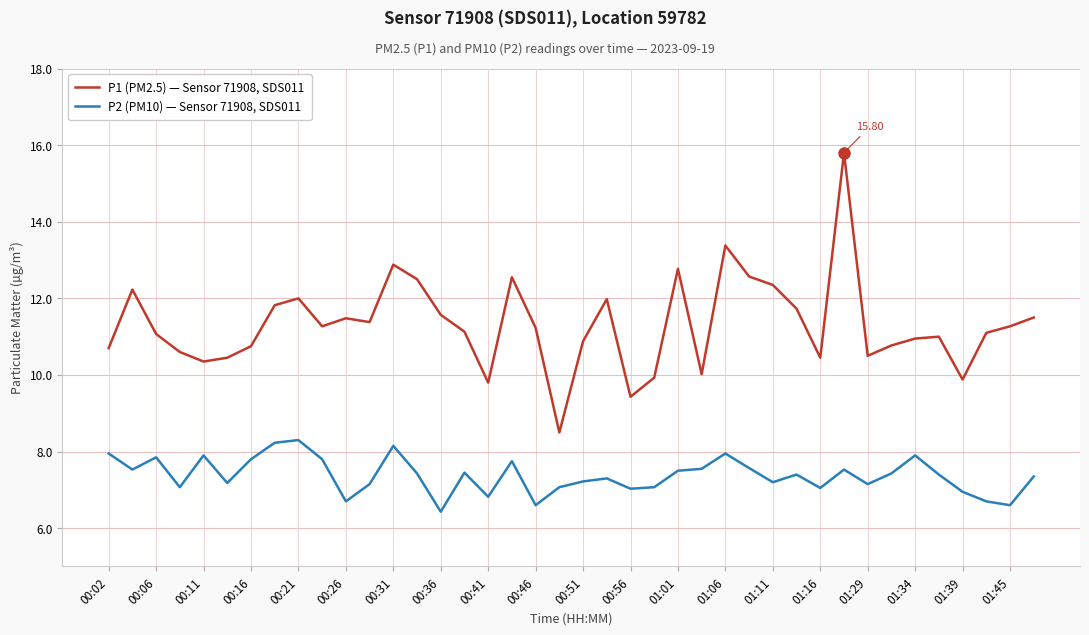

List the series in order of their overall mean, highest first.

P1 (PM2.5) — Sensor 71908, SDS011, P2 (PM10) — Sensor 71908, SDS011